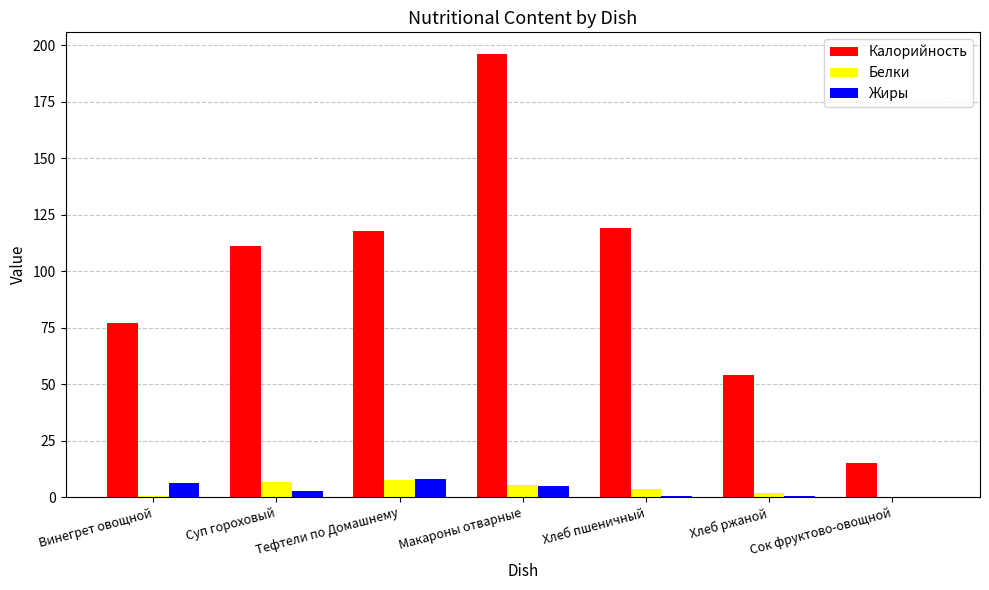

What is the highest value of the Калорийность series?

196.0